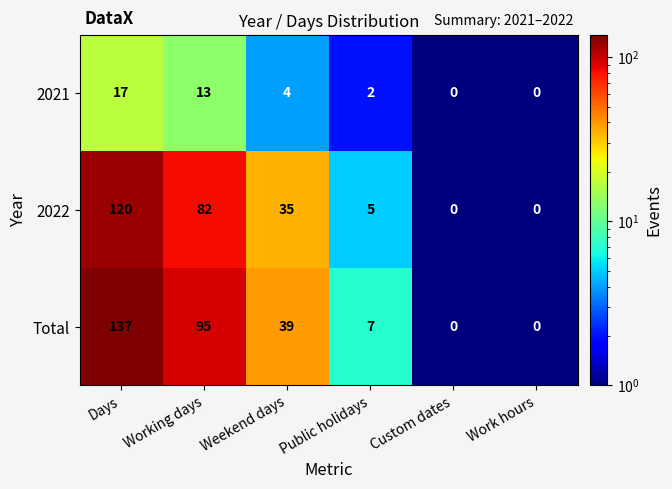

What is the average value of the Total series?

46